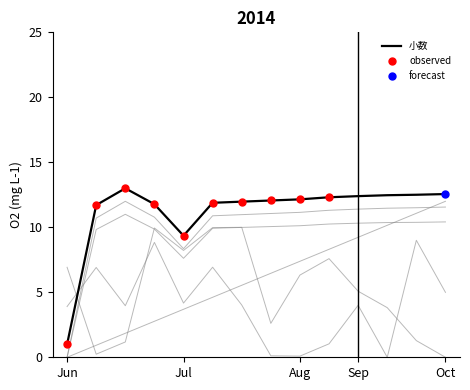

Which series reaches the maximum Y coordinate?

小数